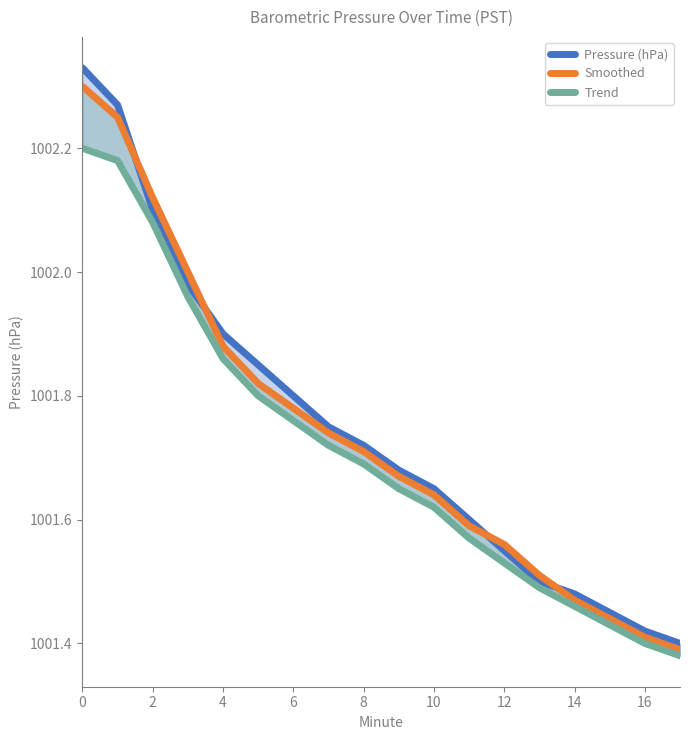

How many lines are shown in the chart?

3